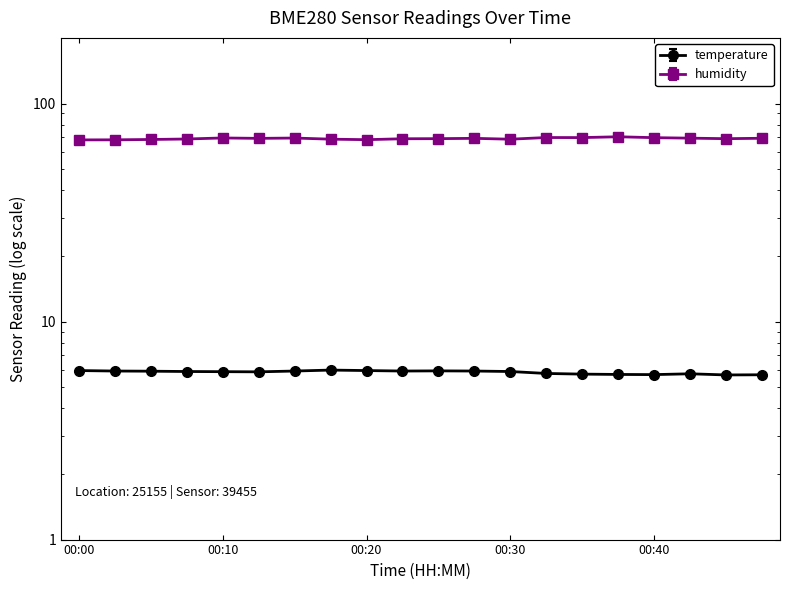

The humidity series shows 124.9 at 00:15. True or false?

False